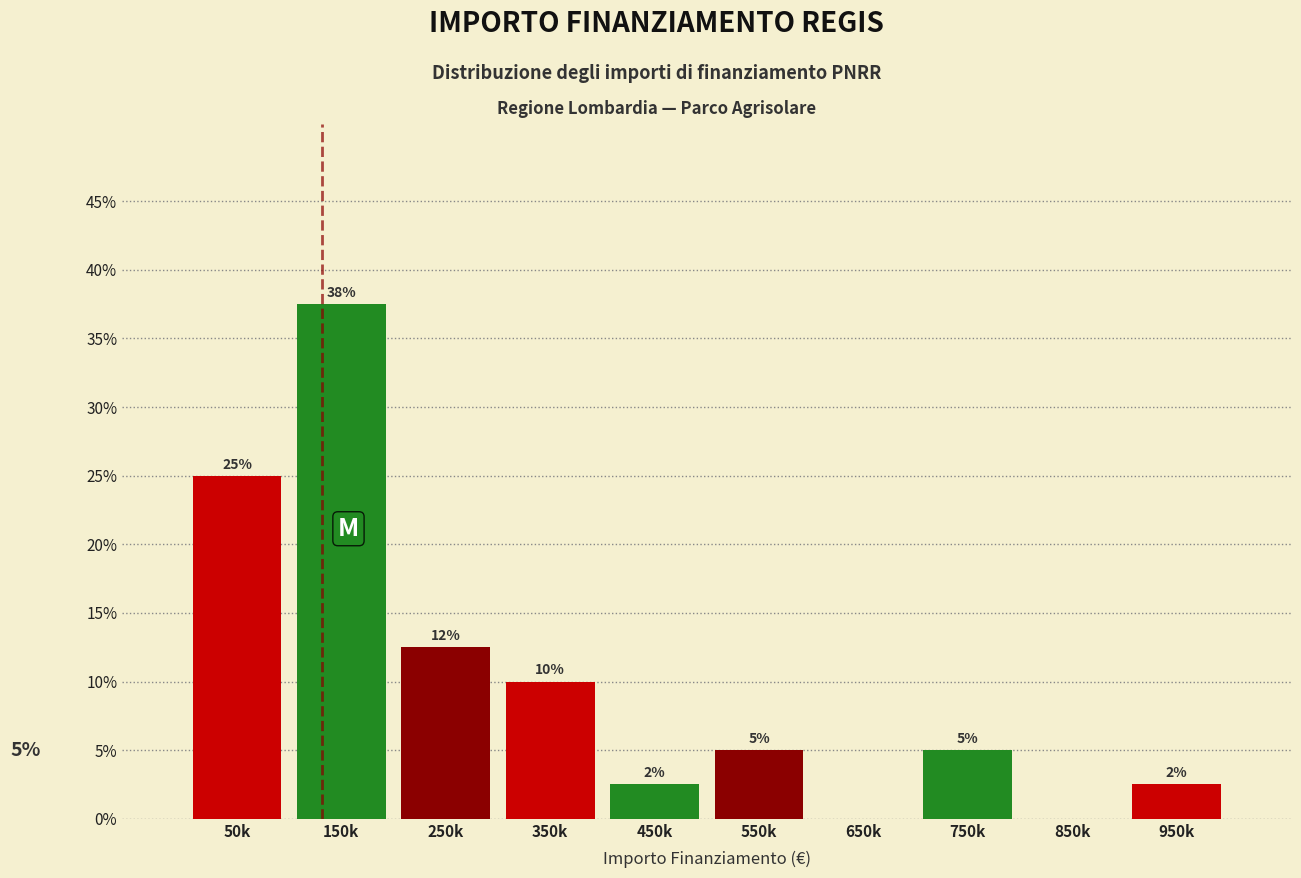

What is the ratio of the value at 750k to the value at 550k?

1.0